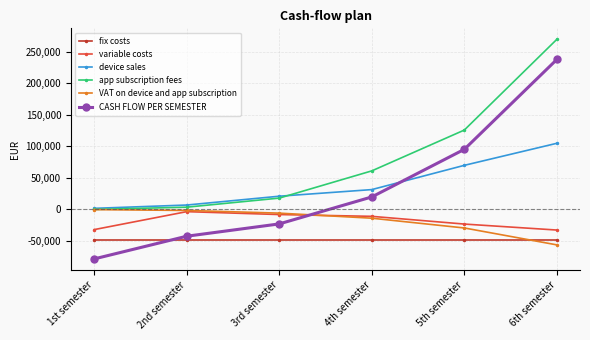

How many distinct data groups are displayed?

6